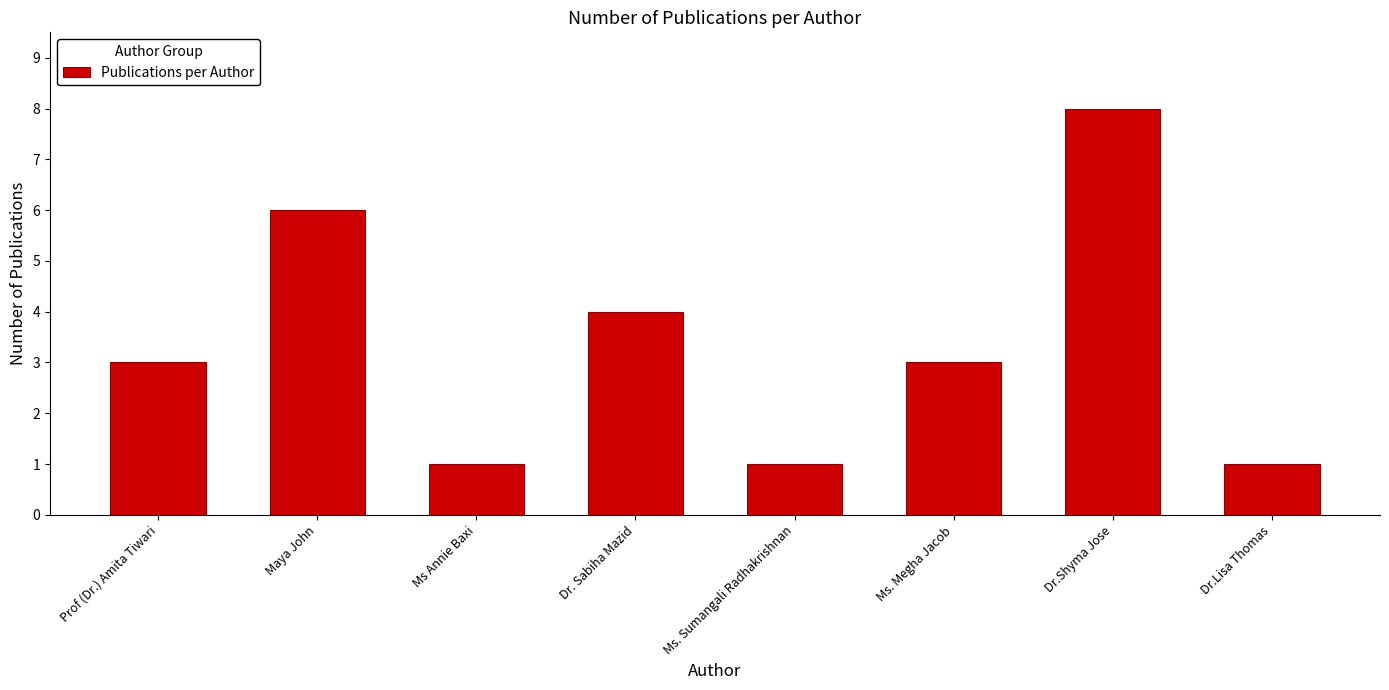

Reading left to right, transcribe all the data shown in this chart.

Prof (Dr.) Amita Tiwari=3	Maya John=6	Ms Annie Baxi=1	Dr. Sabiha Mazid=4	Ms. Sumangali Radhakrishnan=1	Ms. Megha Jacob=3	Dr.Shyma Jose=8	Dr.Lisa Thomas=1